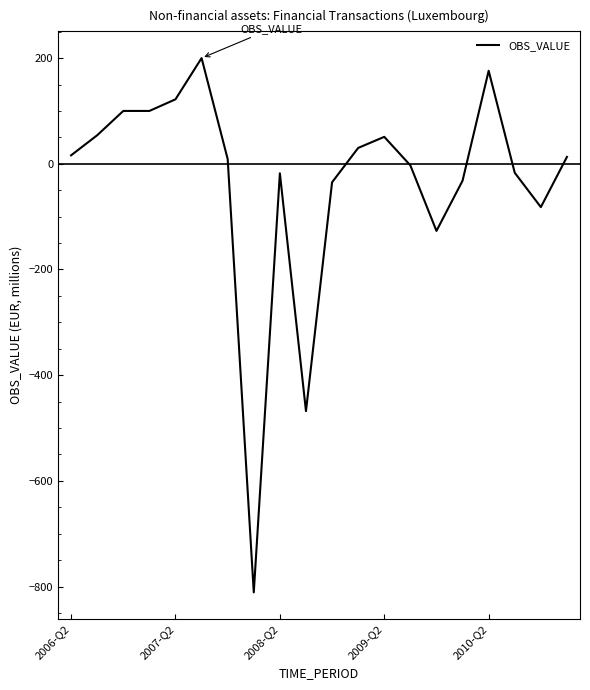

What is the greatest value displayed?

200